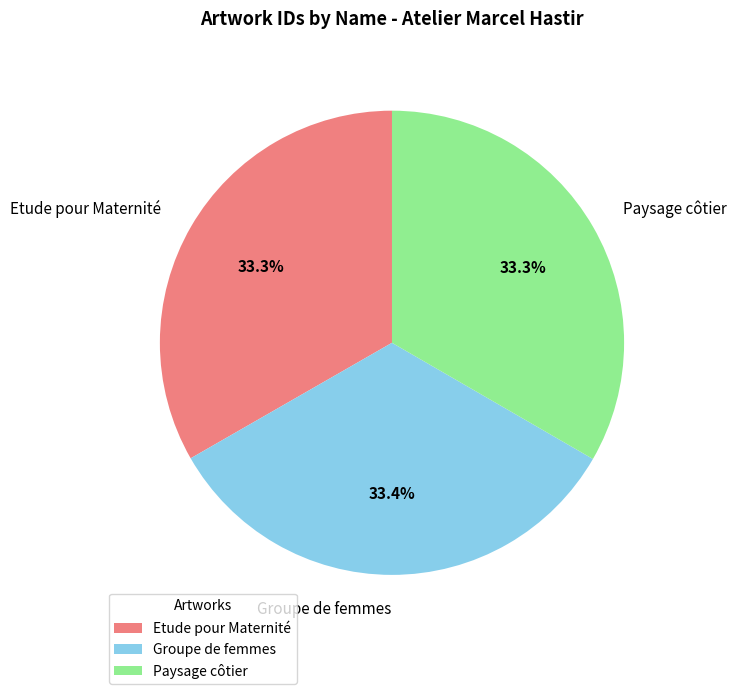

How many segments does this pie chart have?

3